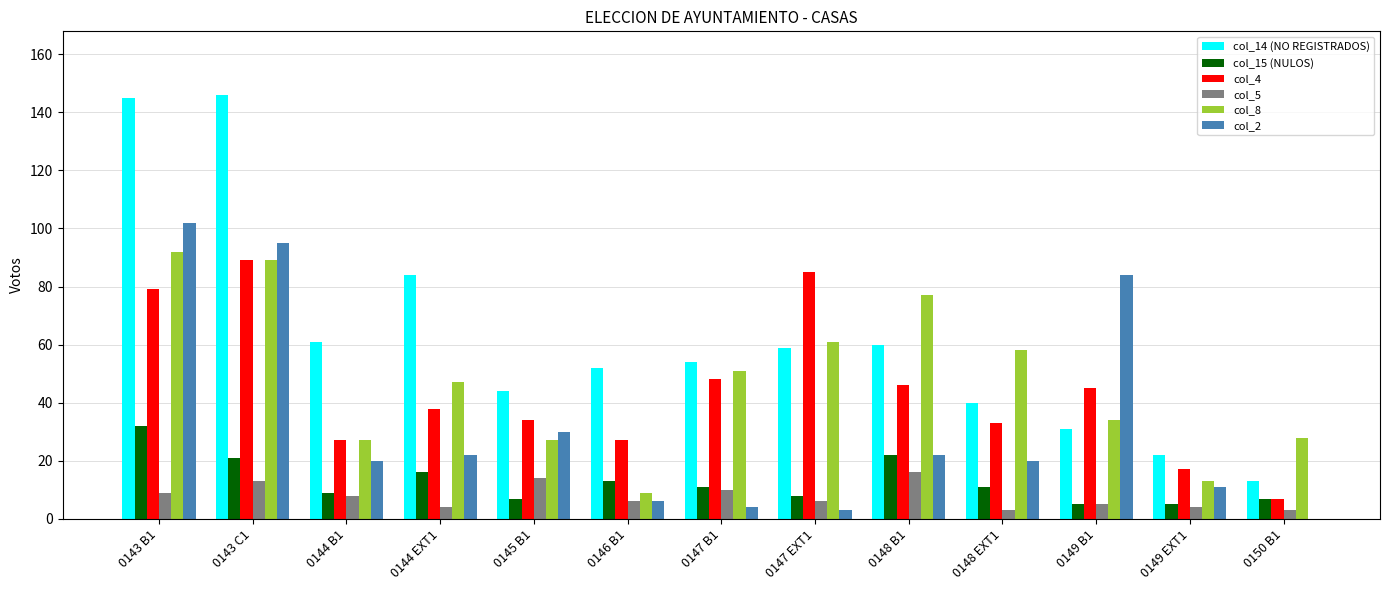

What is the greatest value displayed?

146